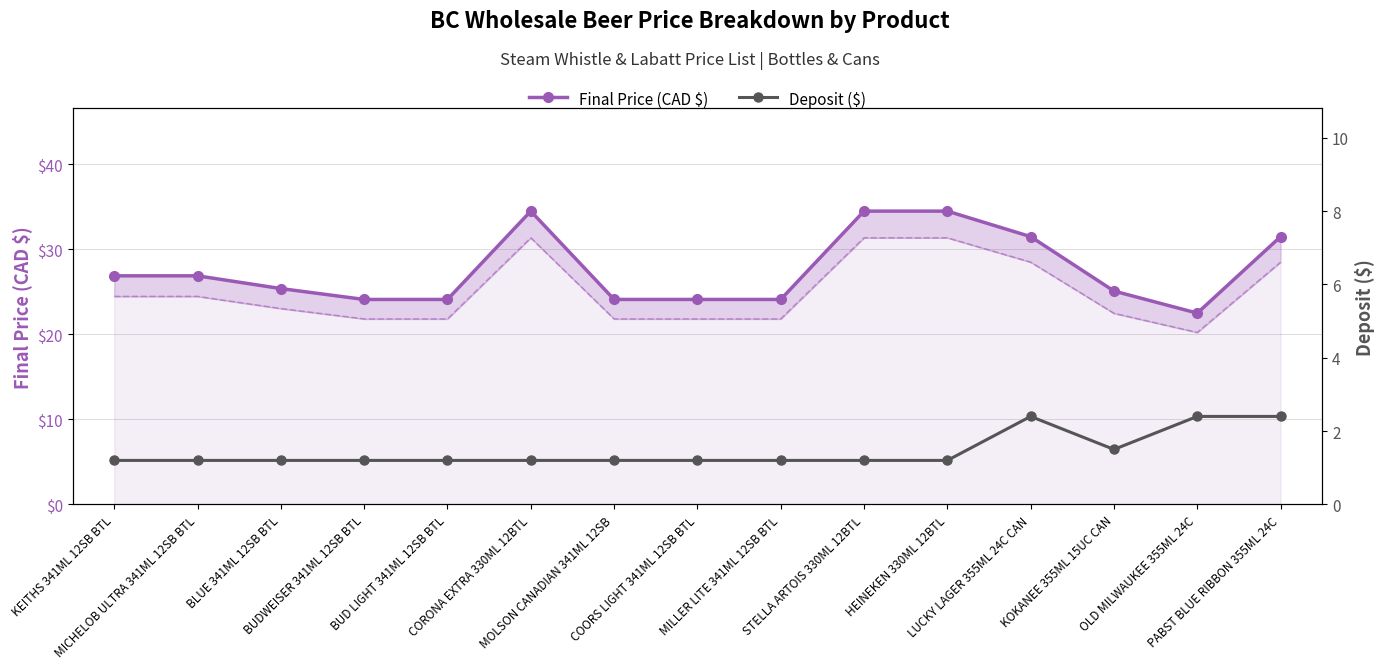

How many data points in Final Price (CAD $) are above 25?

9